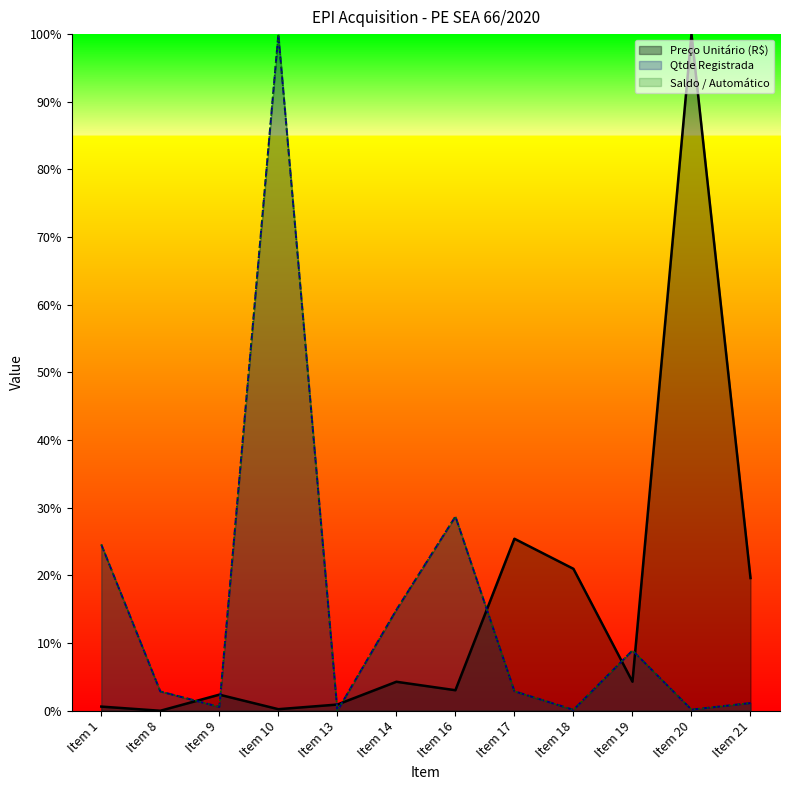

Rank the categories by Preço Unitário (R$) value from highest to lowest.

Item 20, Item 17, Item 18, Item 21, Item 19, Item 14, Item 16, Item 9, Item 13, Item 1, Item 10, Item 8